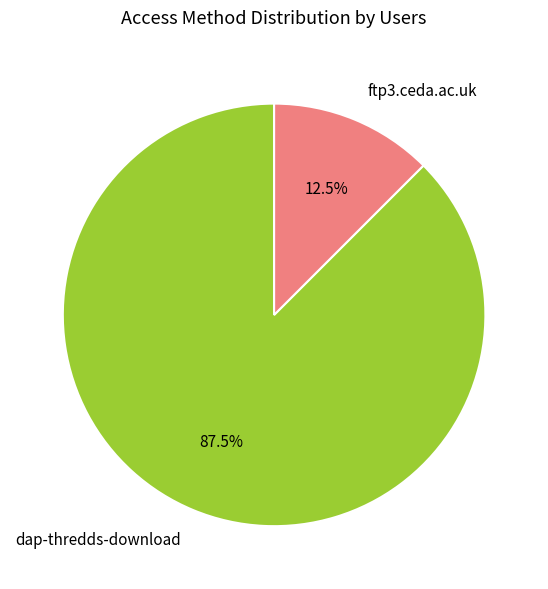

Count the number of slices in the pie.

2